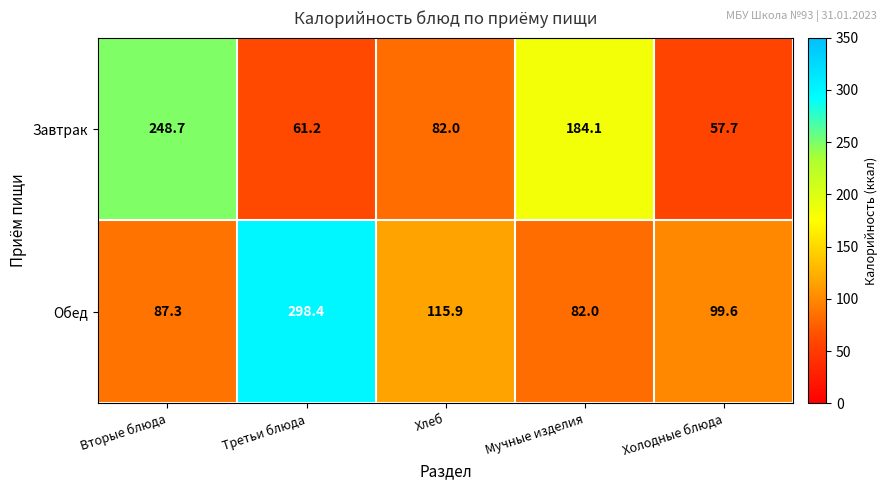

What is the difference between the highest and lowest values at Вторые блюда?

161.4